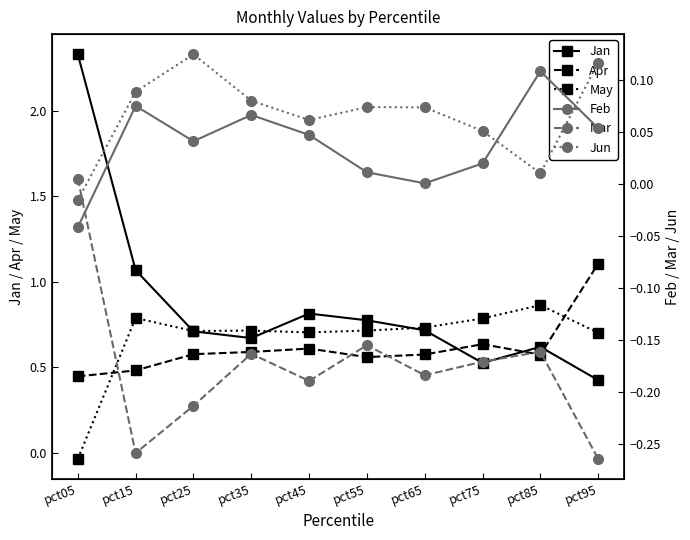

What is the value of the Apr point at the 7th from the left?

0.6